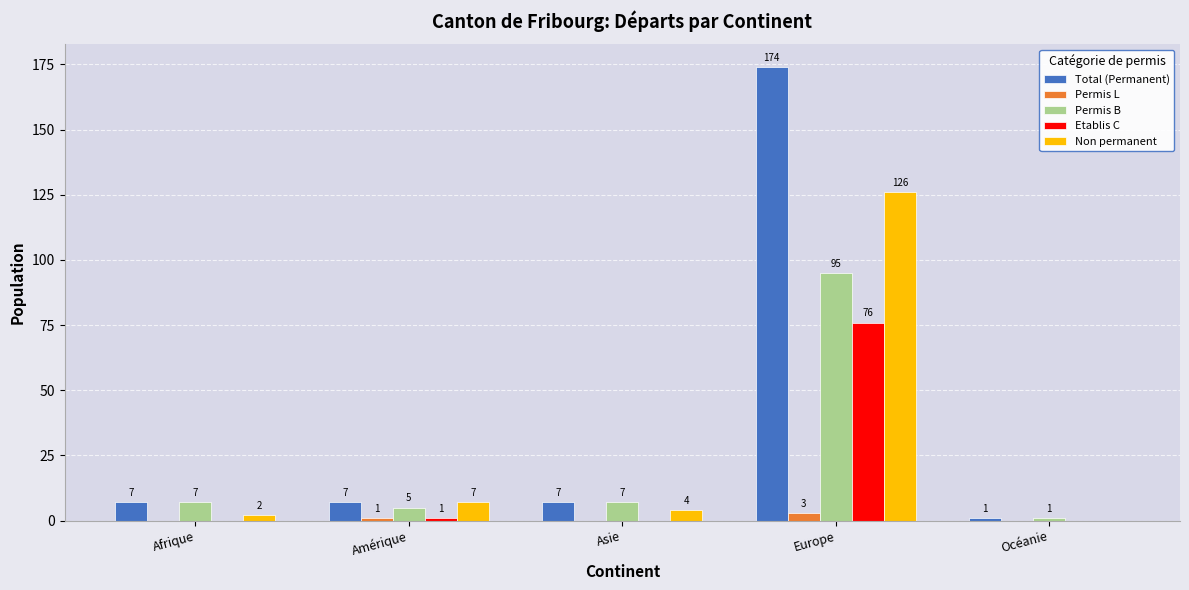

Reading left to right, transcribe all the data shown in this chart.

Total (Permanent): Afrique=7	Amérique=7	Asie=7	Europe=174	Océanie=1
Permis L: Afrique=0	Amérique=1	Asie=0	Europe=3	Océanie=0
Permis B: Afrique=7	Amérique=5	Asie=7	Europe=95	Océanie=1
Etablis C: Afrique=0	Amérique=1	Asie=0	Europe=76	Océanie=0
Non permanent: Afrique=2	Amérique=7	Asie=4	Europe=126	Océanie=0